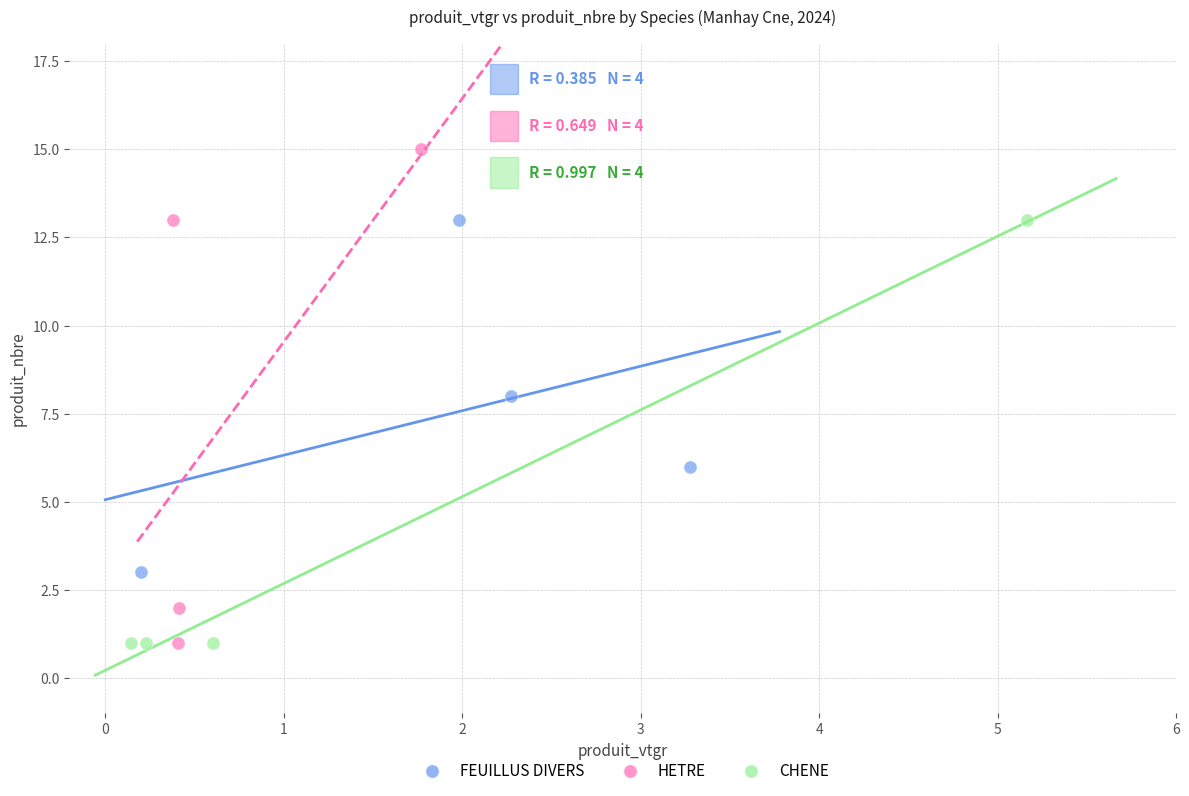

Which series contains the highest Y value?

HETRE